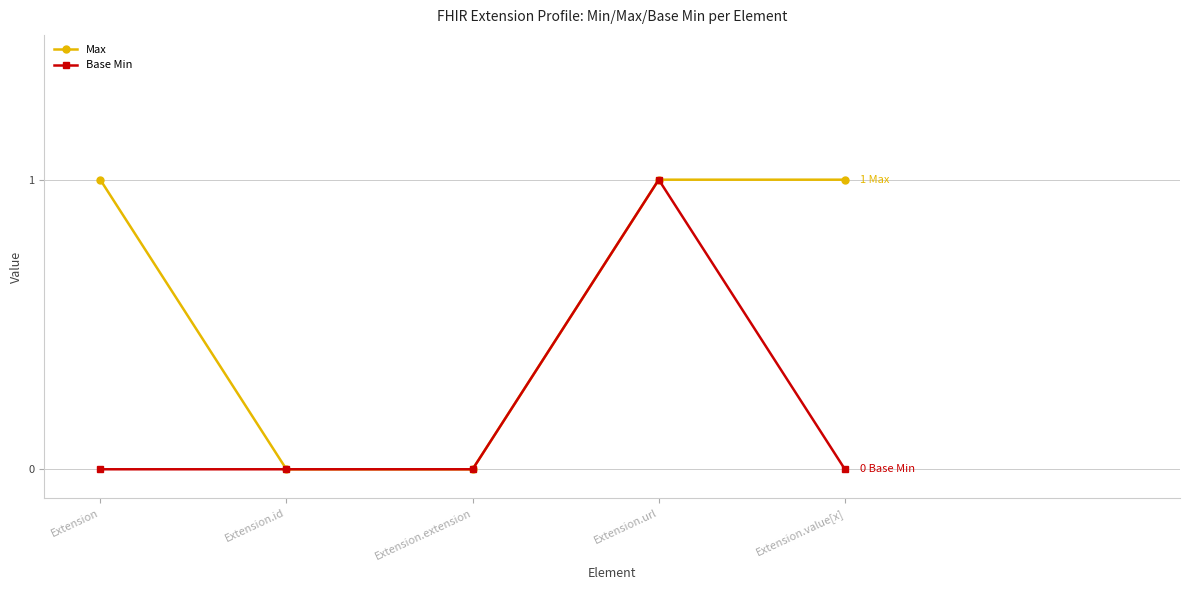

What is the difference between the maximum and minimum values in the Base Min series?

1